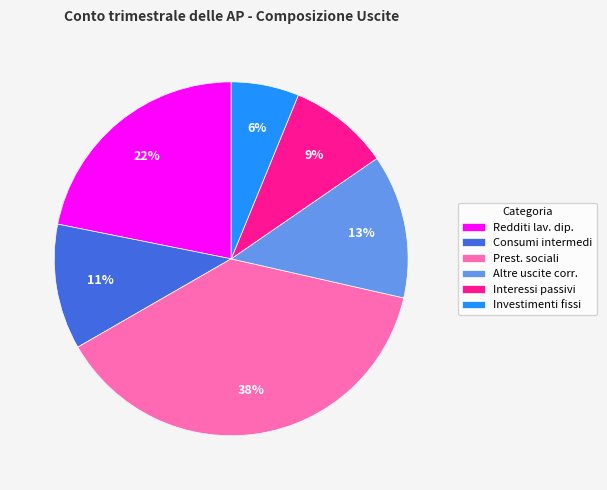

Combined, do Investimenti fissi and Redditi lav. dip. account for over 50%?

No